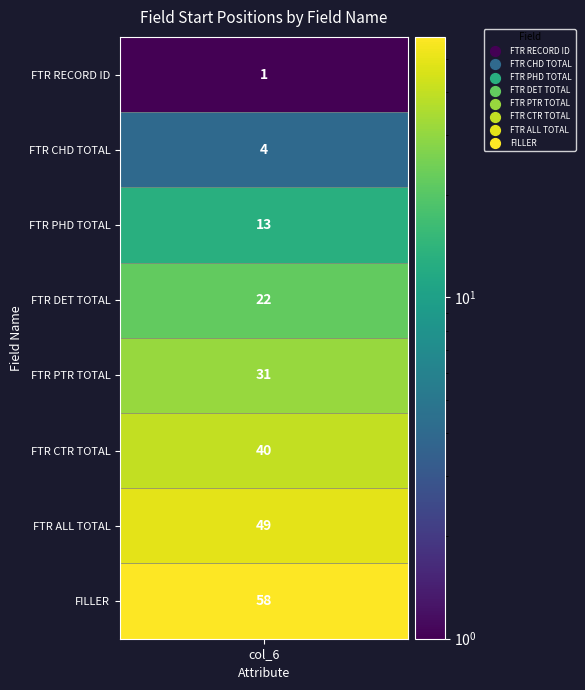

What is the average value?

27